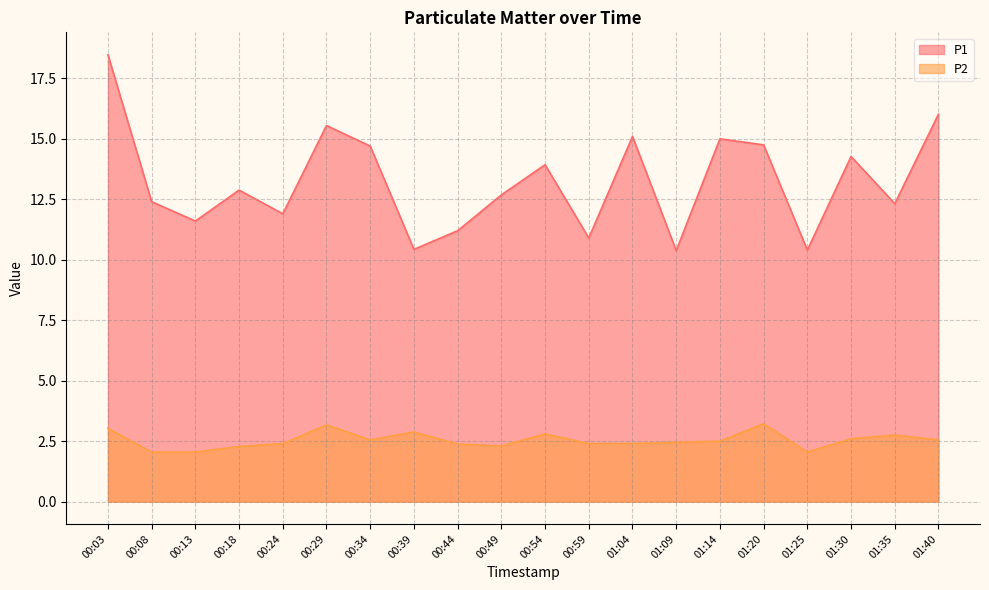

Which series has the largest range (max minus min)?

P1